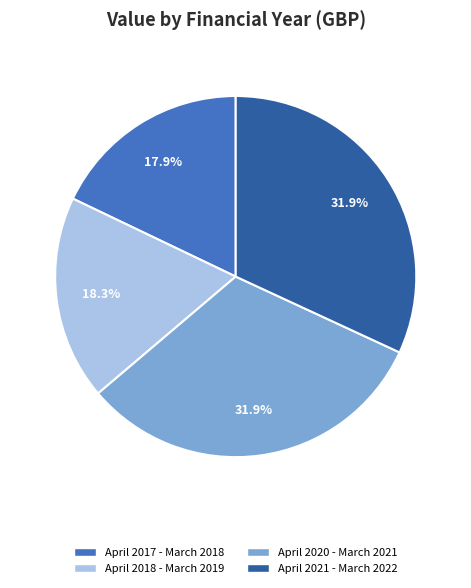

How many slices are in this pie chart?

4